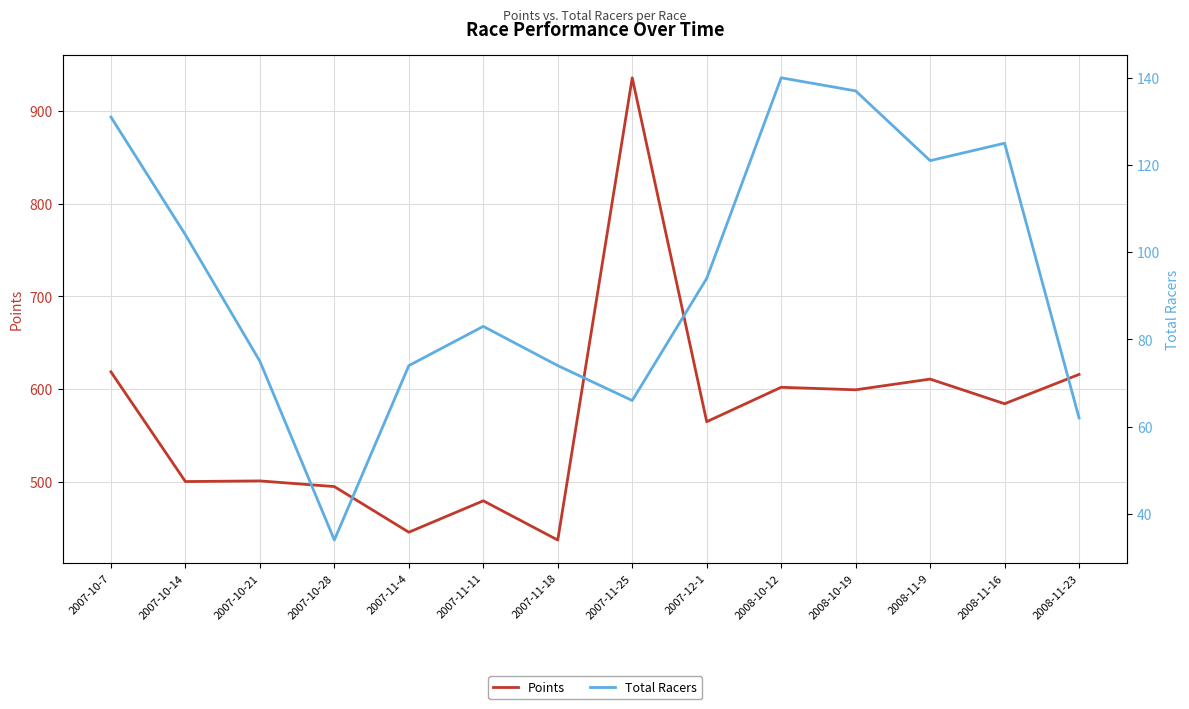

Between 2007-10-7 and 2007-12-1, which series saw the biggest shift?

Points